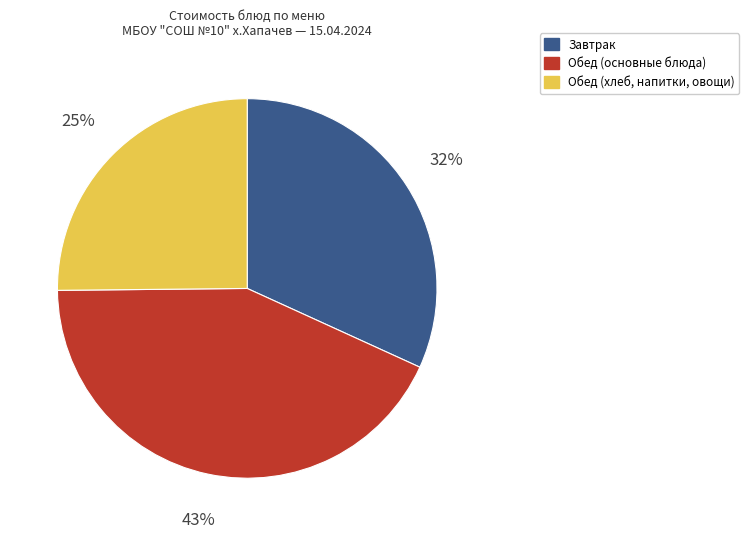

Is there a majority slice in this chart?

No